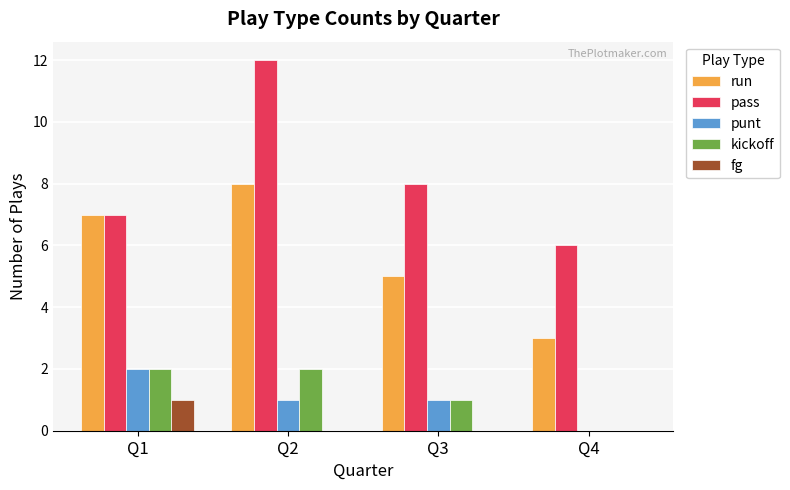

Between Q1 and Q2, which series saw the biggest shift?

pass